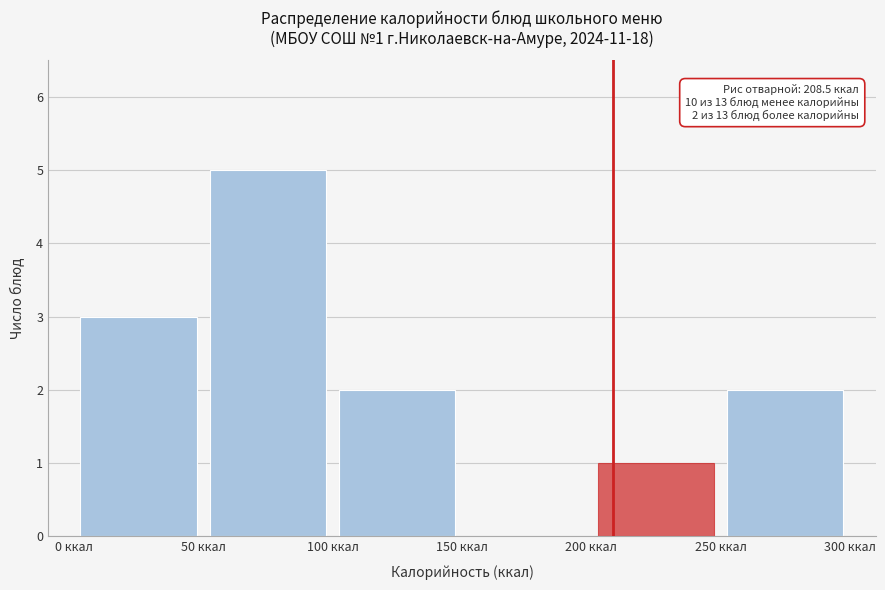

Over which range of the x-axis is the bar tallest?

50 to 100